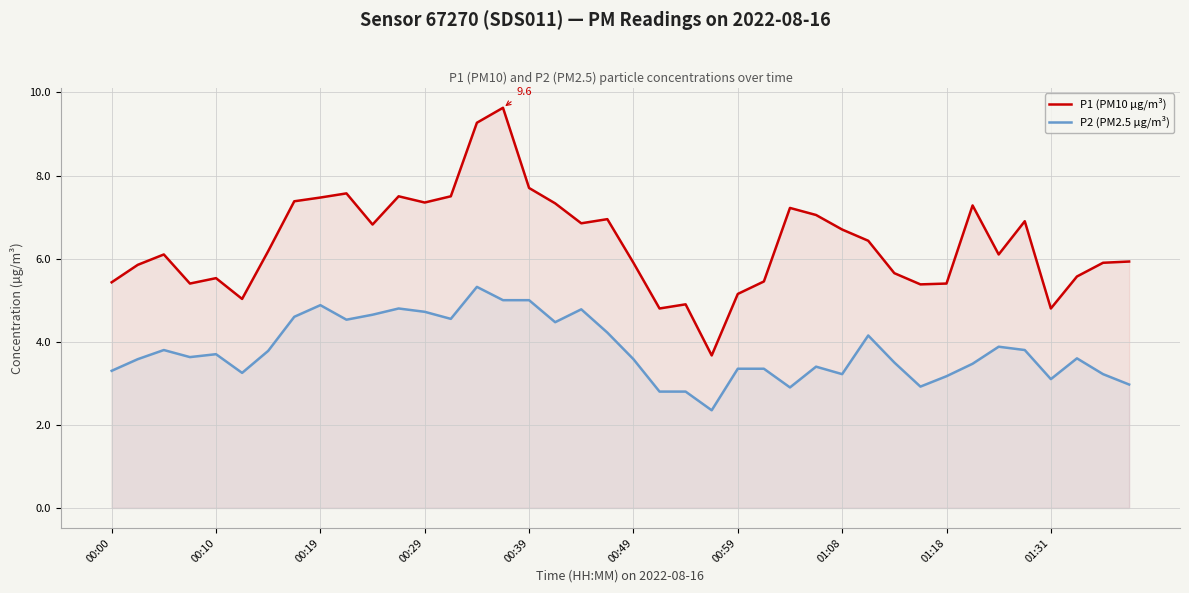

Rank the series by their average value, from highest to lowest.

P1 (PM10 µg/m³), P2 (PM2.5 µg/m³)